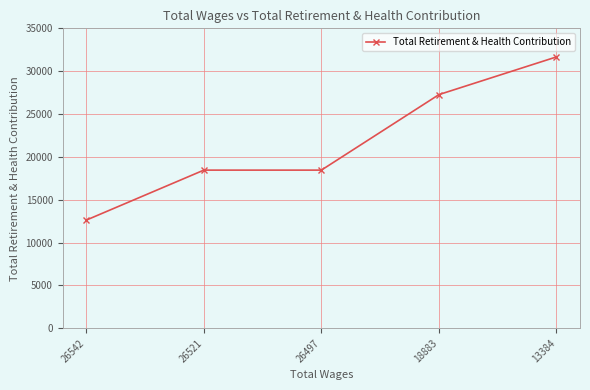

How many lines are shown in the chart?

1